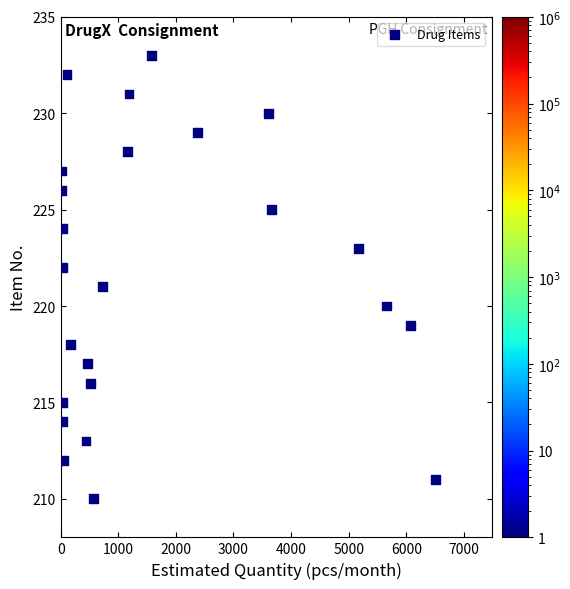

What is the range of Y values (max minus min)?

23